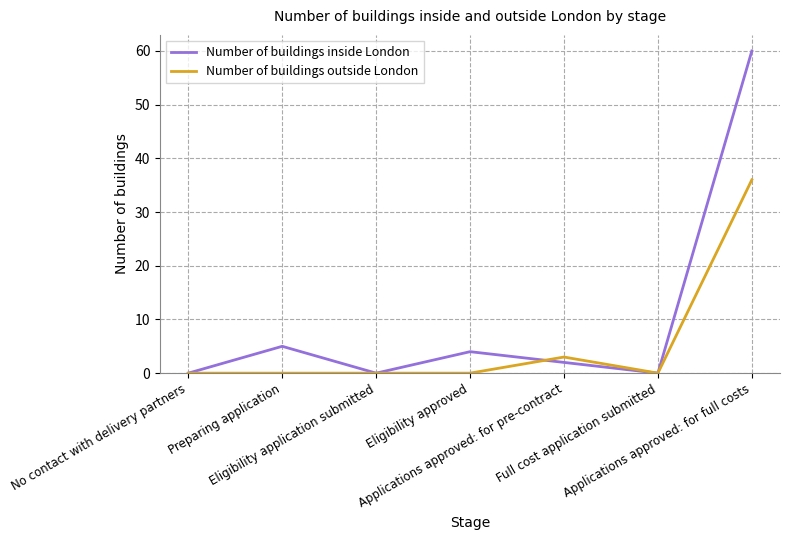

Which category has the highest value across all series?

Applications approved: for full costs